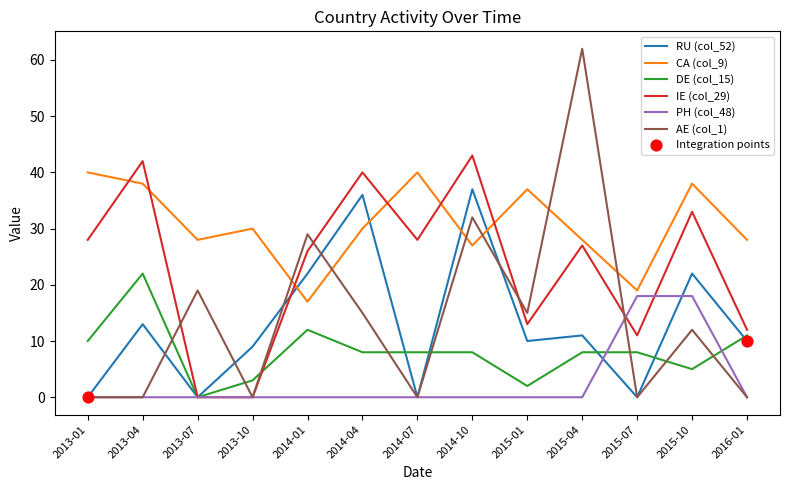

Which series has the largest range (max minus min)?

AE (col_1)